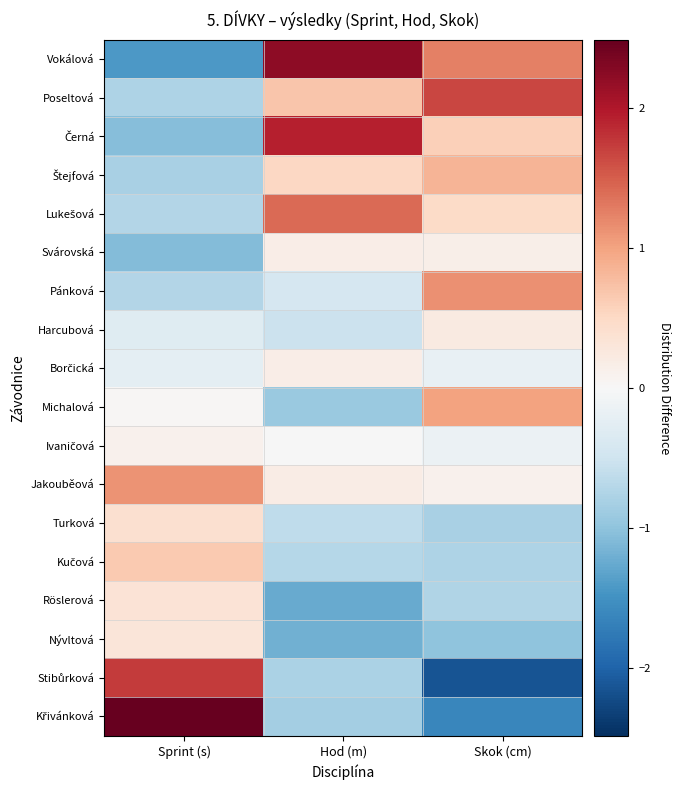

How many categories are shown in the chart?

3